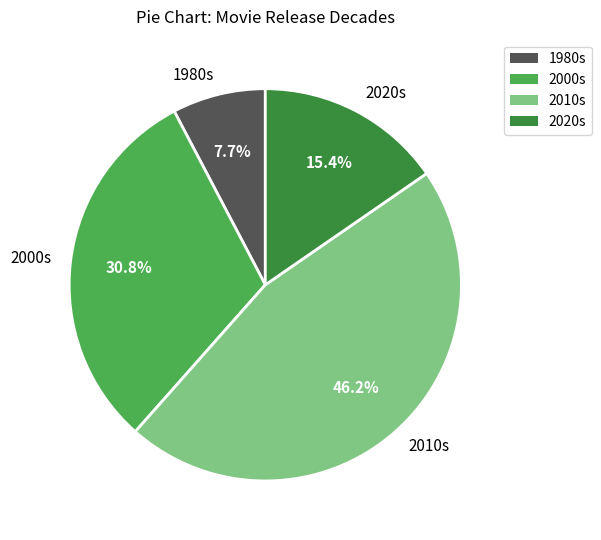

Which category has the biggest portion of the pie?

2010s